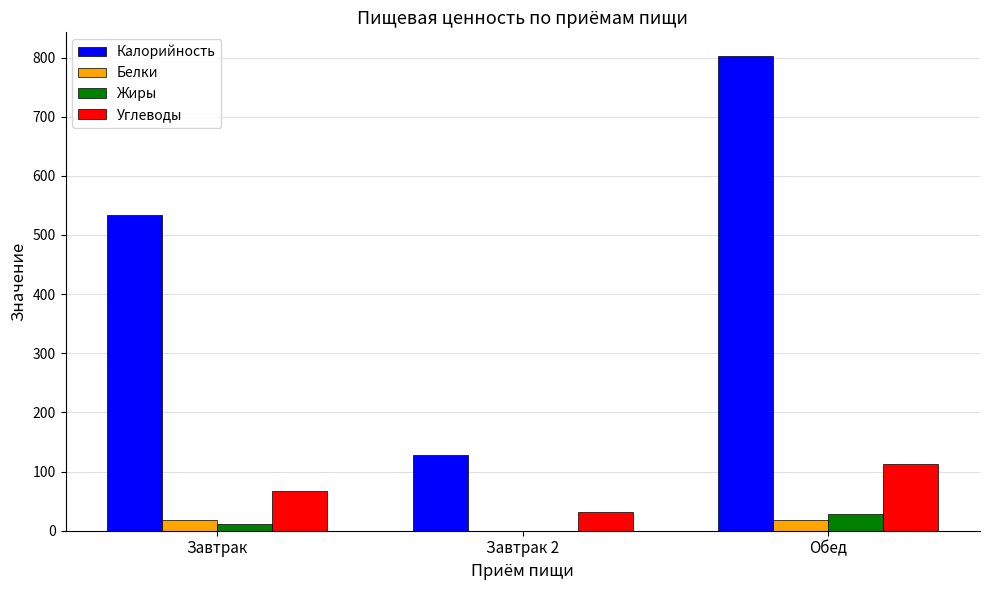

Which series changed the most between Завтрак and Завтрак 2?

Калорийность